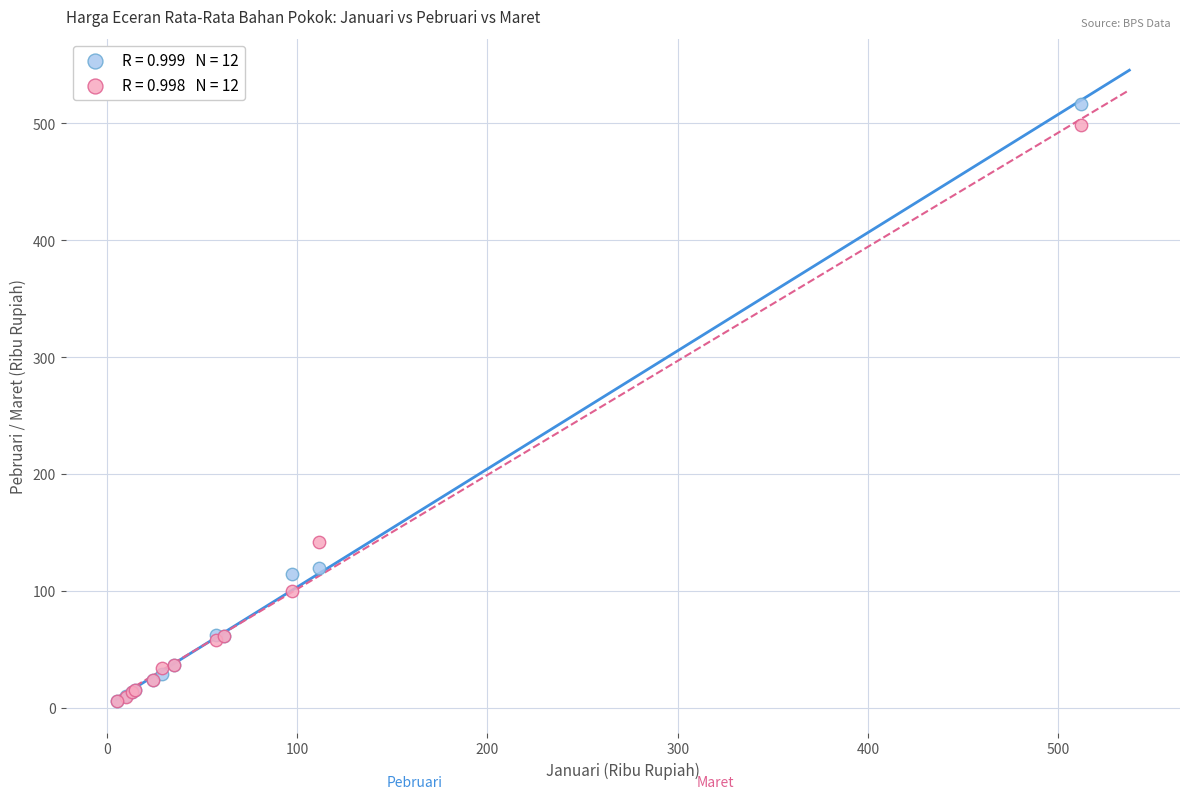

Across all series, what Y value is closest to 261?

141.7